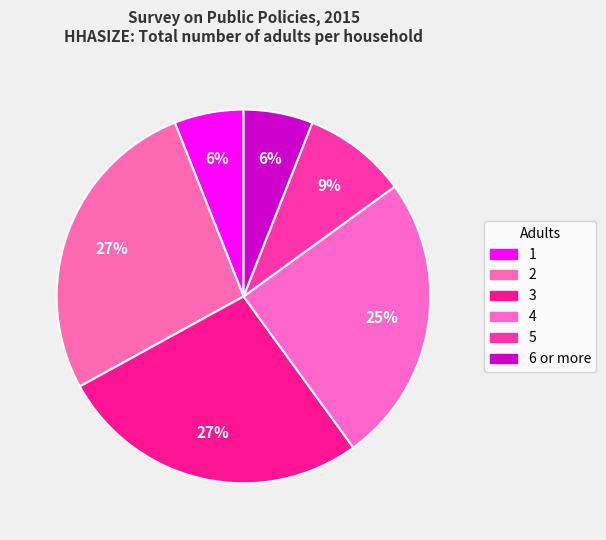

How many segments does this pie chart have?

6